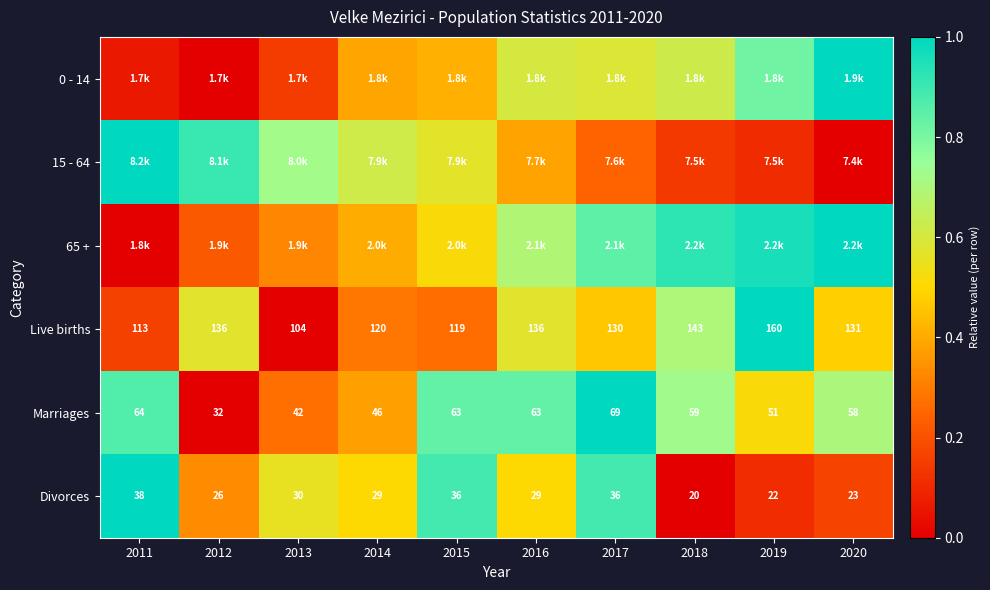

Is the value of Live births at 2017 greater than the value of Marriages at 2014?

Yes